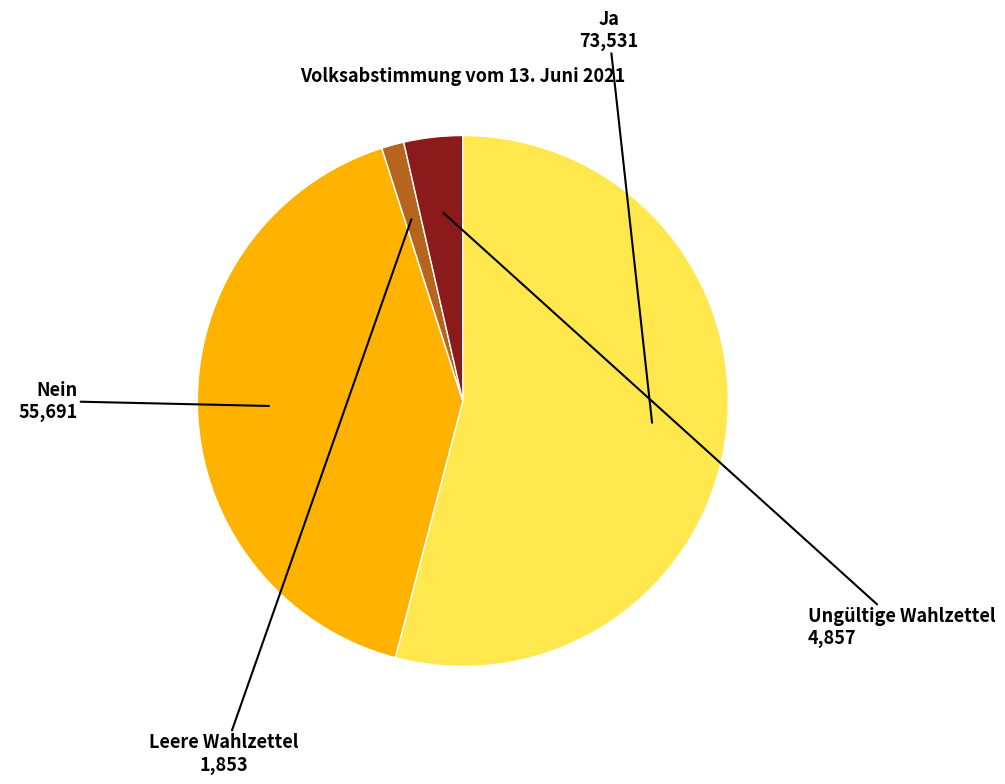

How many segments does this pie chart have?

4